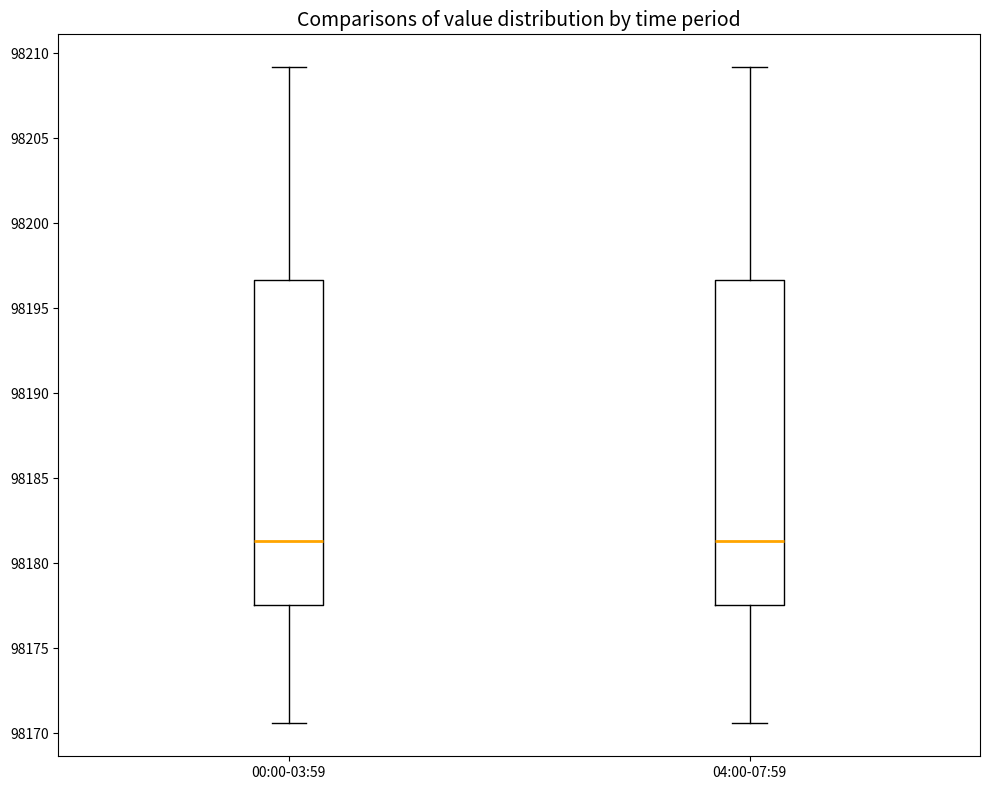

Reading left to right, transcribe this box plot: for each box, give where its median line is, the range the box spans, and where its two whiskers end, as read against the y-axis. The values are not printed on the chart, so give them approximately, as read against the axis.

00:00-03:59: median 98181.5, box 98177.5 to 98196.5, whiskers 98170.5 to 98209.0
04:00-07:59: median 98181.5, box 98177.5 to 98196.5, whiskers 98170.5 to 98209.0